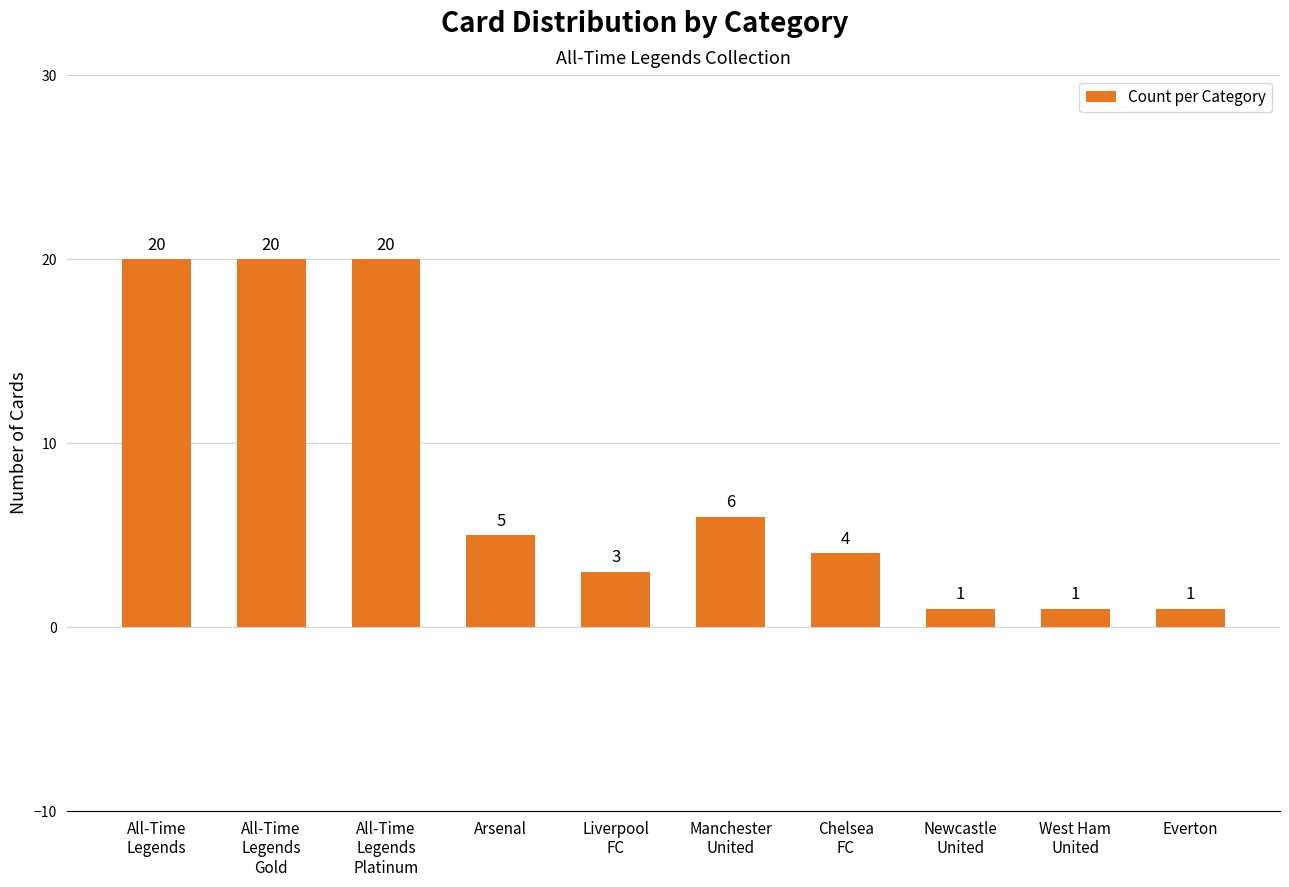

What is the greatest value displayed?

20